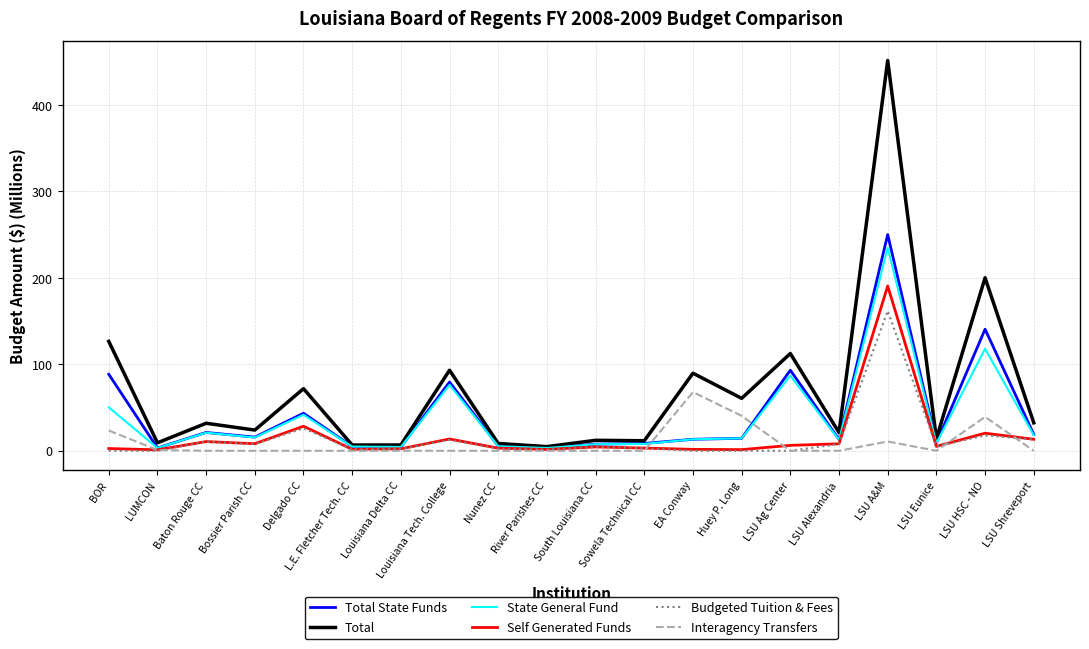

Which series has the largest range (max minus min)?

Total